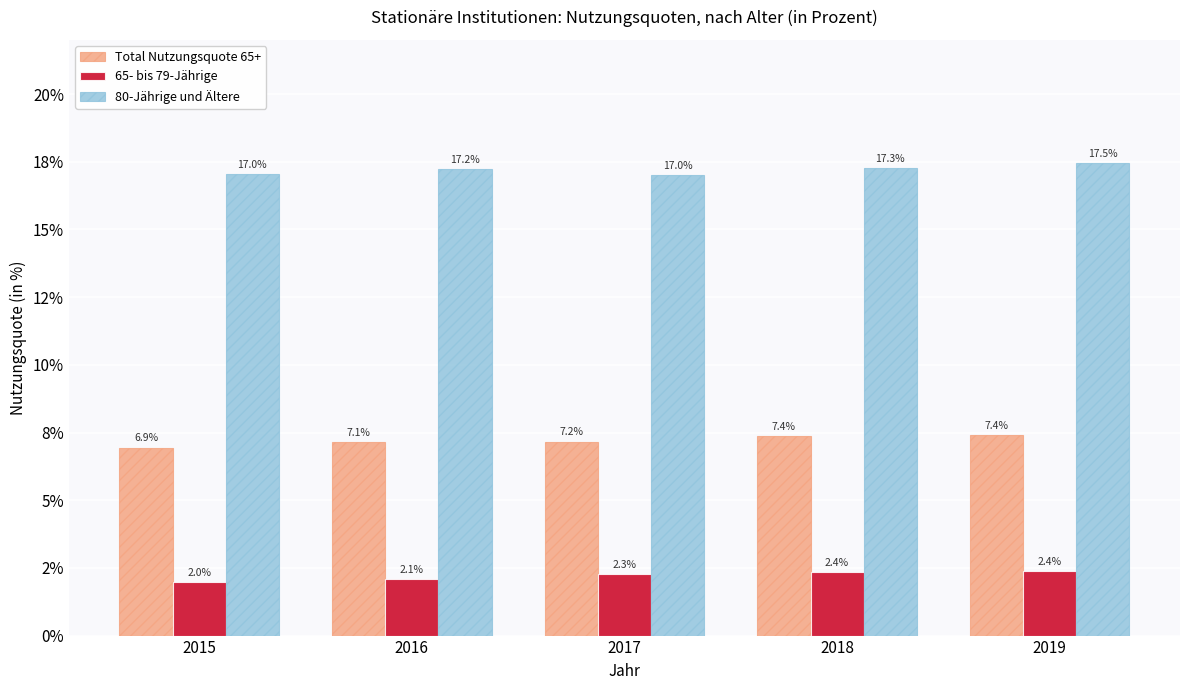

Rank the series at 2017 from lowest to highest value.

65- bis 79-Jährige, Total Nutzungsquote 65+, 80-Jährige und Ältere